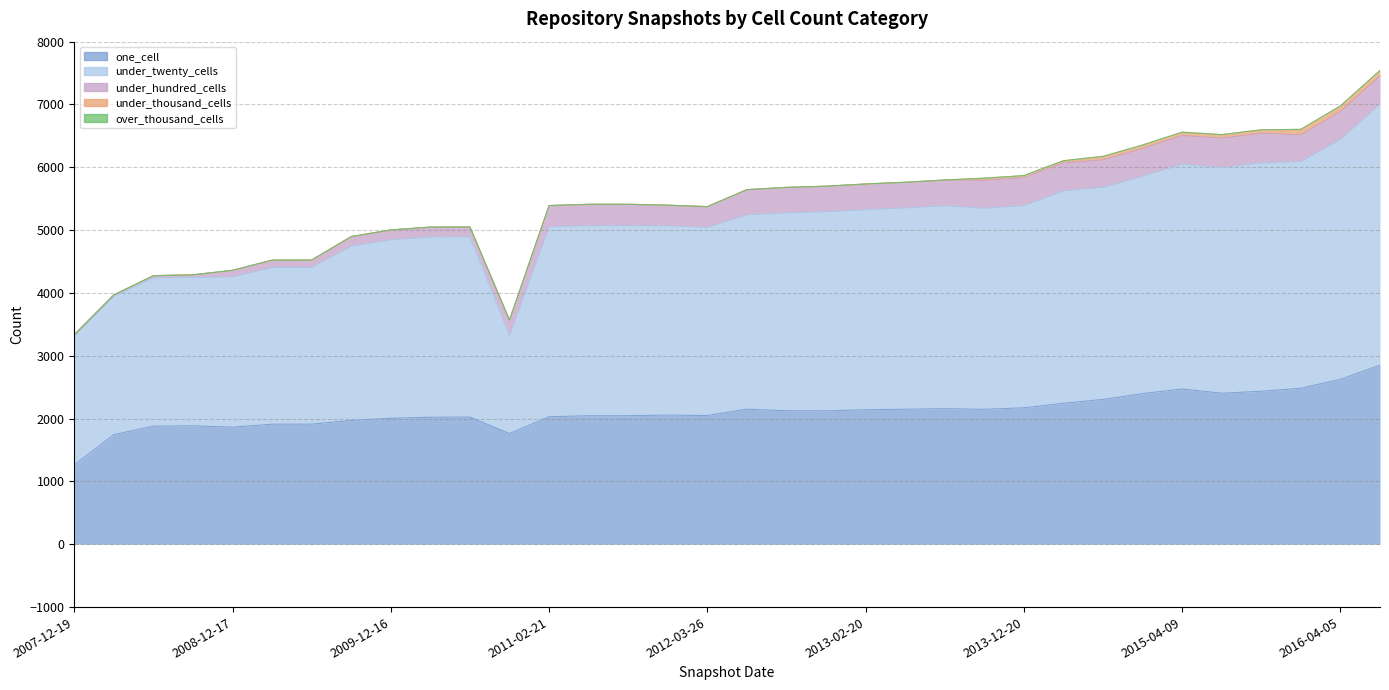

How many series are shown in this chart?

5